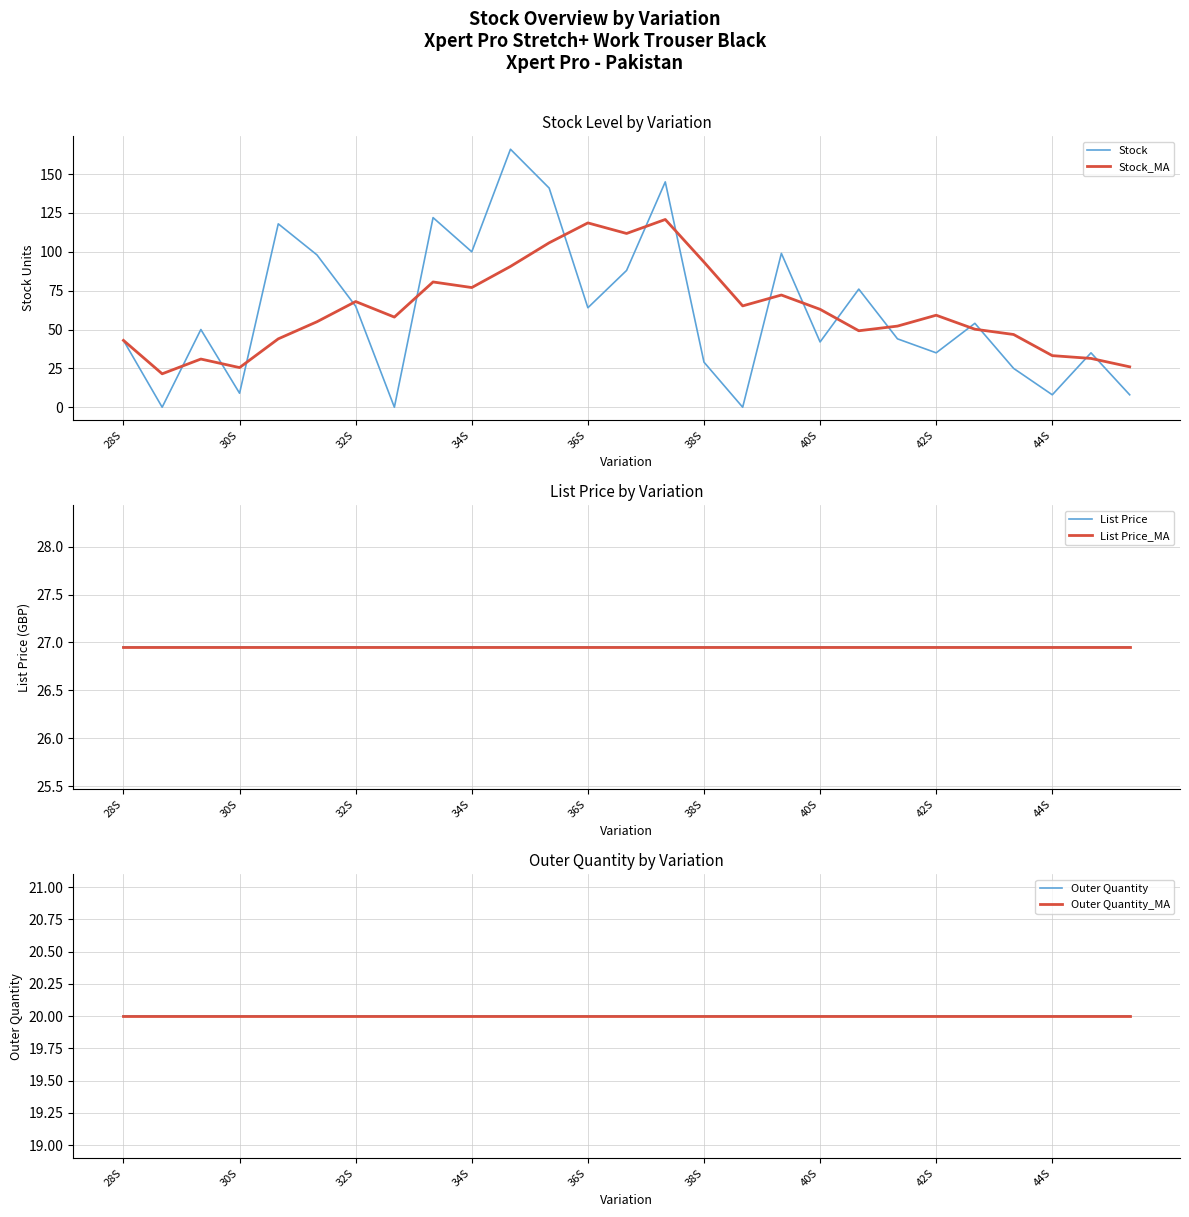

What is the value of the Stock_MA point at the 25th from the left?

33.2